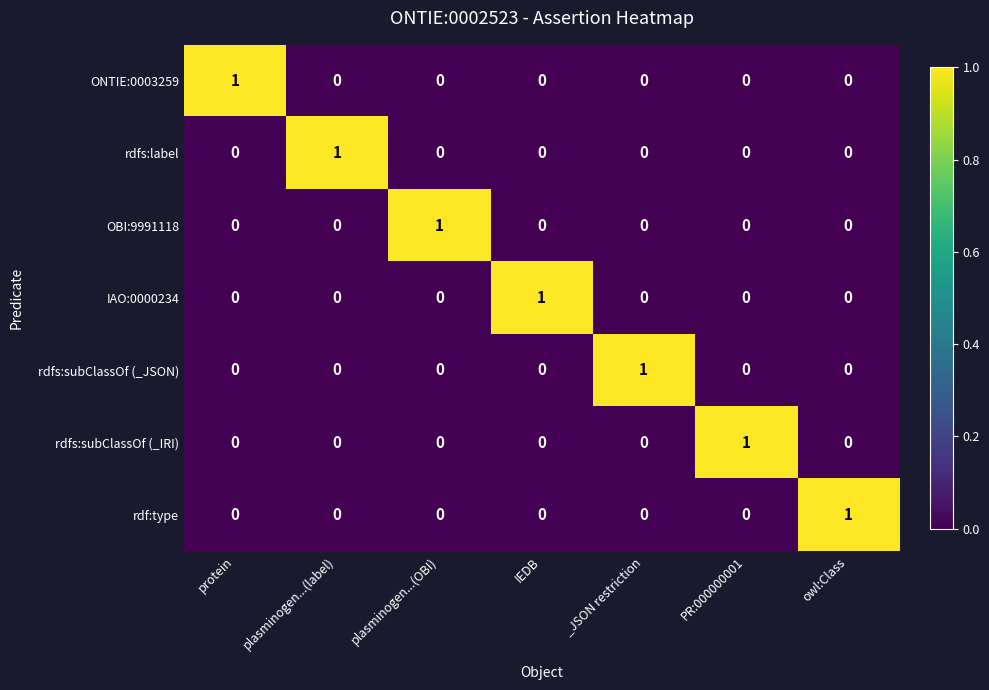

What is the spread (max minus min) of values at plasminogen...(label)?

1